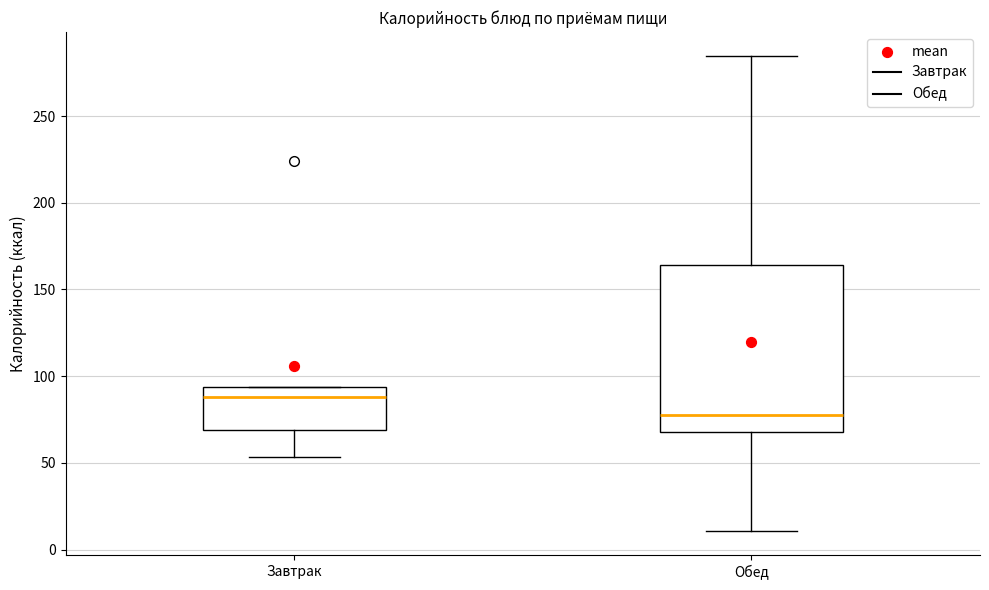

Which box has the highest median line?

Завтрак